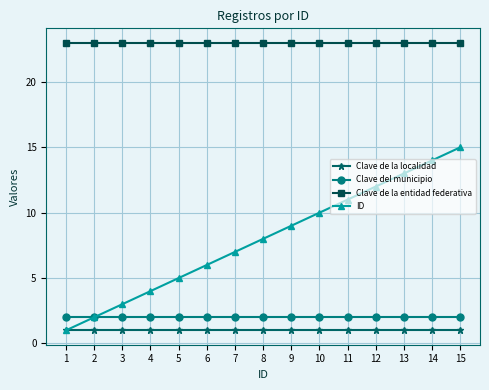

Reading left to right, list all the values displayed in this chart.

Clave de la localidad: 1=1	2=1	3=1	4=1	5=1	6=1	7=1	8=1	9=1	10=1	11=1	12=1	13=1	14=1	15=1
Clave del municipio: 1=2	2=2	3=2	4=2	5=2	6=2	7=2	8=2	9=2	10=2	11=2	12=2	13=2	14=2	15=2
Clave de la entidad federativa: 1=23	2=23	3=23	4=23	5=23	6=23	7=23	8=23	9=23	10=23	11=23	12=23	13=23	14=23	15=23
ID: 1=1	2=2	3=3	4=4	5=5	6=6	7=7	8=8	9=9	10=10	11=11	12=12	13=13	14=14	15=15